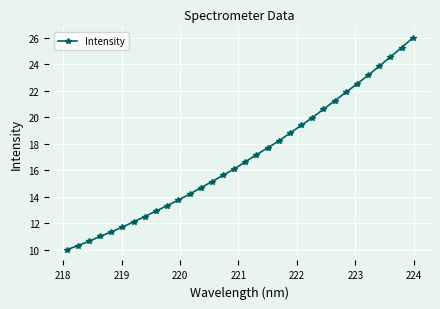

What is the value of the 11th point from the left?

13.8